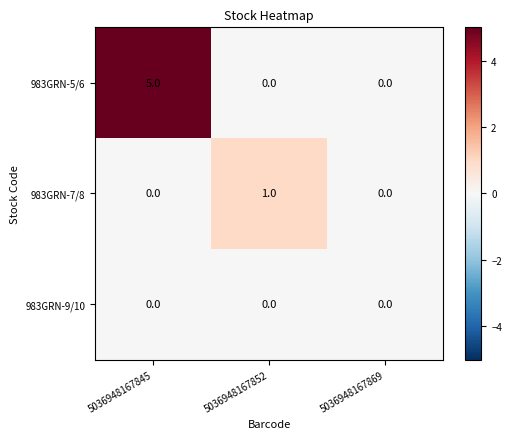

Which series has the largest total across all categories?

983GRN-5/6